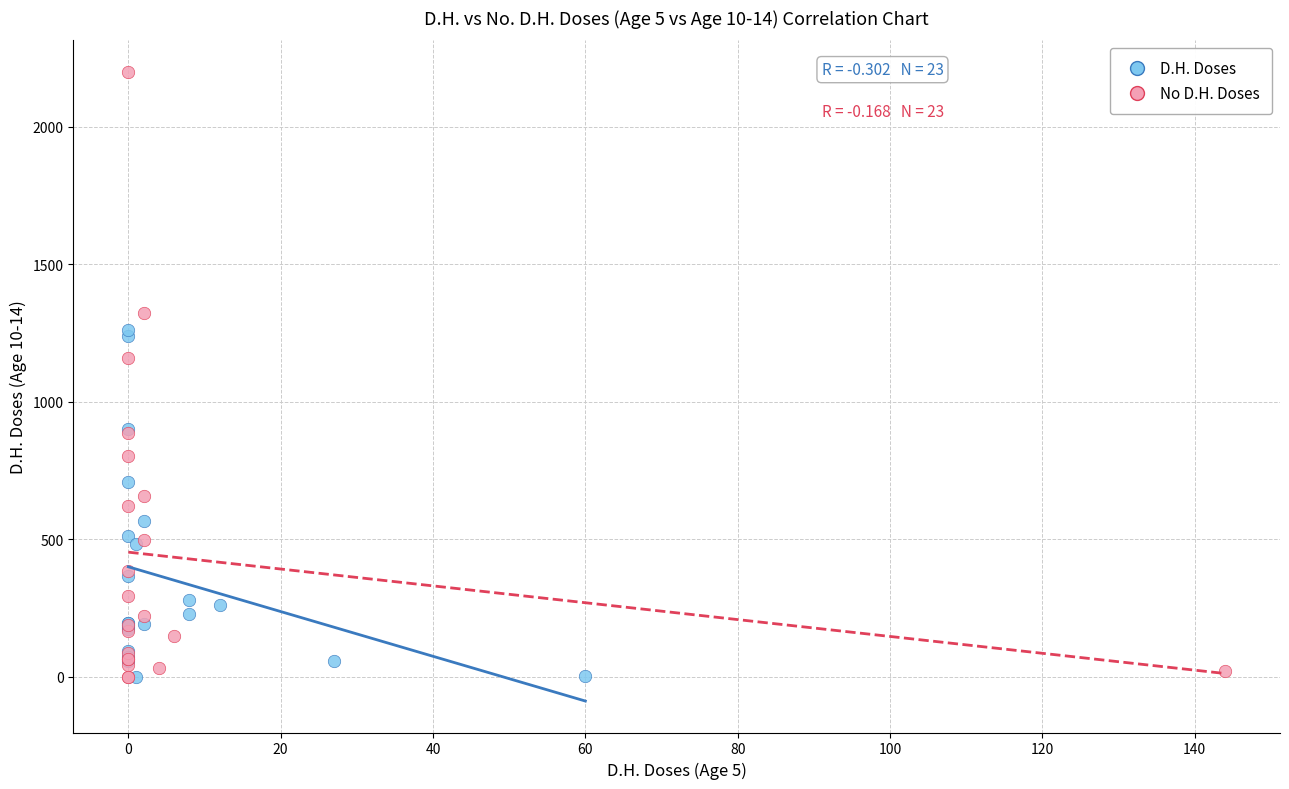

Which series has the largest Y range (max minus min)?

No D.H. Doses